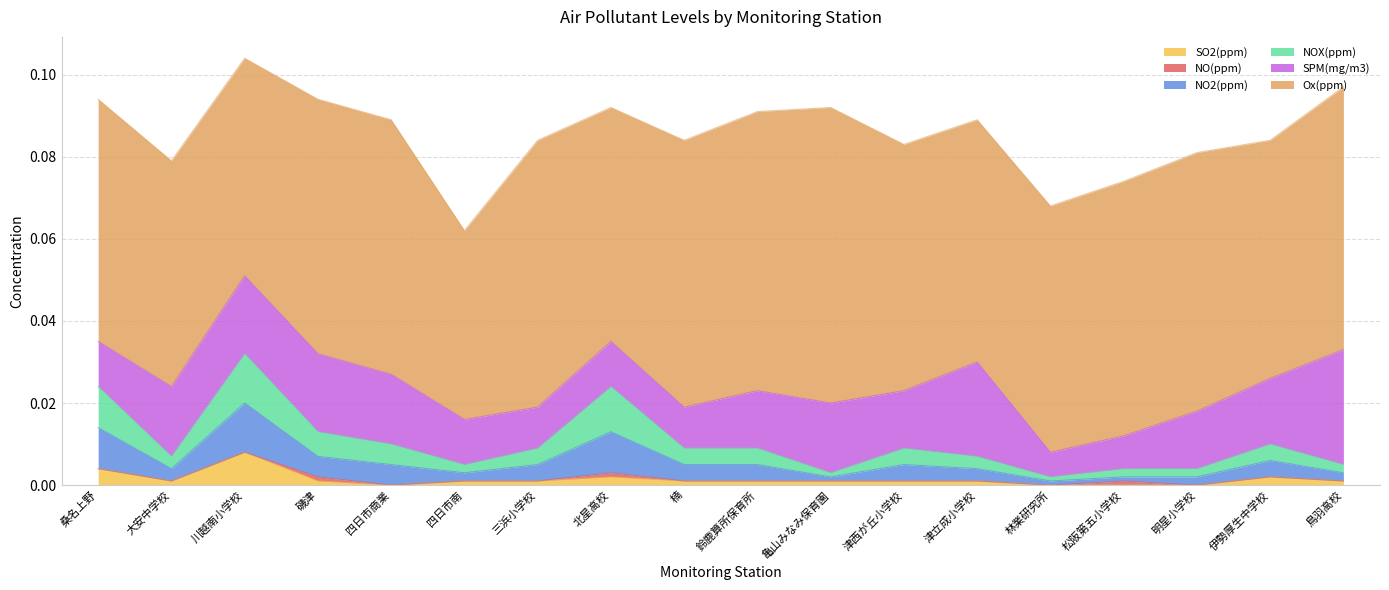

Reading left to right, transcribe all the data shown in this chart.

SO2(ppm): 0.0	0.0	0.0	0.0	0.0	0.0	0.0	0.0	0.0	0.0	0.0	0.0	0.0	0.0	0.0	0.0	0.0	0.0
NO(ppm): 0.0	0.0	0.0	0.0	0.0	0.0	0.0	0.0	0.0	0.0	0.0	0.0	0.0	0.0	0.0	0.0	0.0	0.0
NO2(ppm): 0.0	0.0	0.0	0.0	0.0	0.0	0.0	0.0	0.0	0.0	0.0	0.0	0.0	0.0	0.0	0.0	0.0	0.0
NOX(ppm): 0.0	0.0	0.0	0.0	0.0	0.0	0.0	0.0	0.0	0.0	0.0	0.0	0.0	0.0	0.0	0.0	0.0	0.0
SPM(mg/m3): 0.0	0.0	0.0	0.0	0.0	0.0	0.0	0.0	0.0	0.0	0.0	0.0	0.0	0.0	0.0	0.0	0.0	0.0
Ox(ppm): 0.1	0.1	0.1	0.1	0.1	0.0	0.1	0.1	0.1	0.1	0.1	0.1	0.1	0.1	0.1	0.1	0.1	0.1